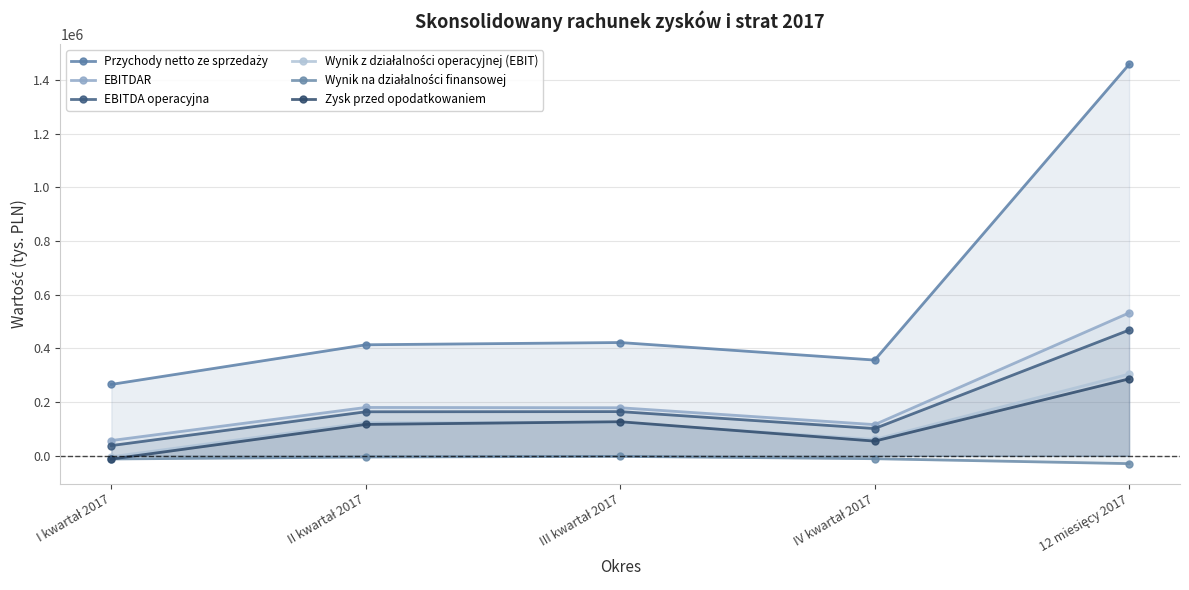

At which category does Przychody netto ze sprzedaży reach its first local peak?

III kwartał 2017